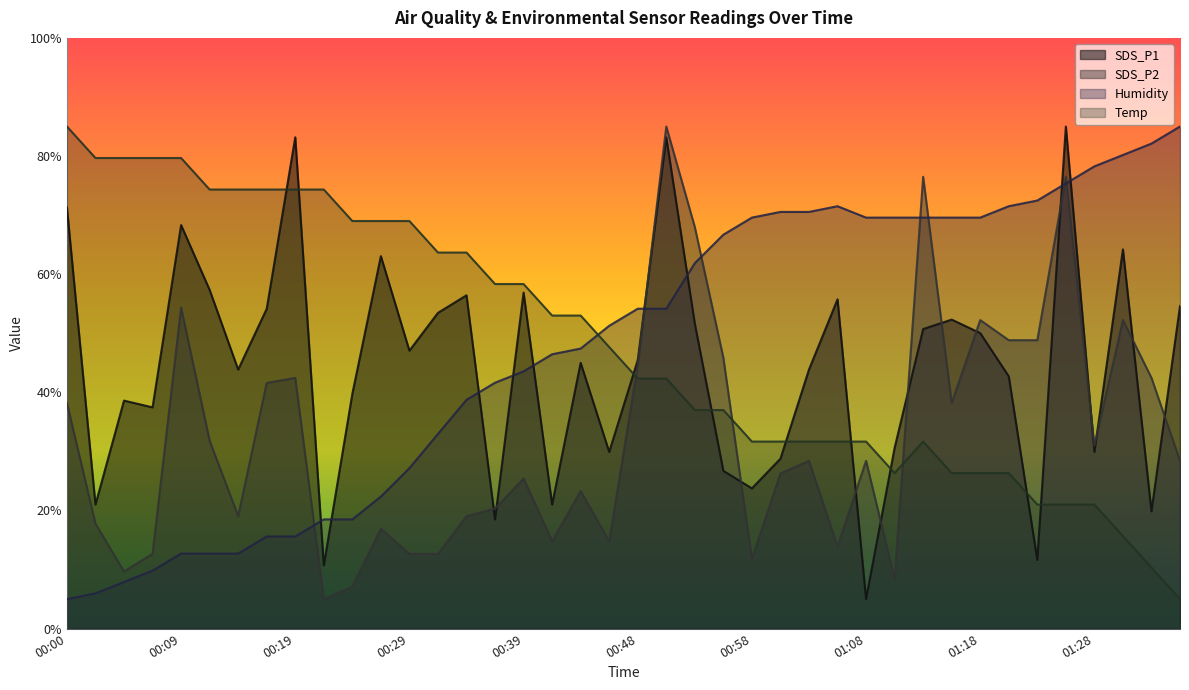

What position from the left is 01:18?

33